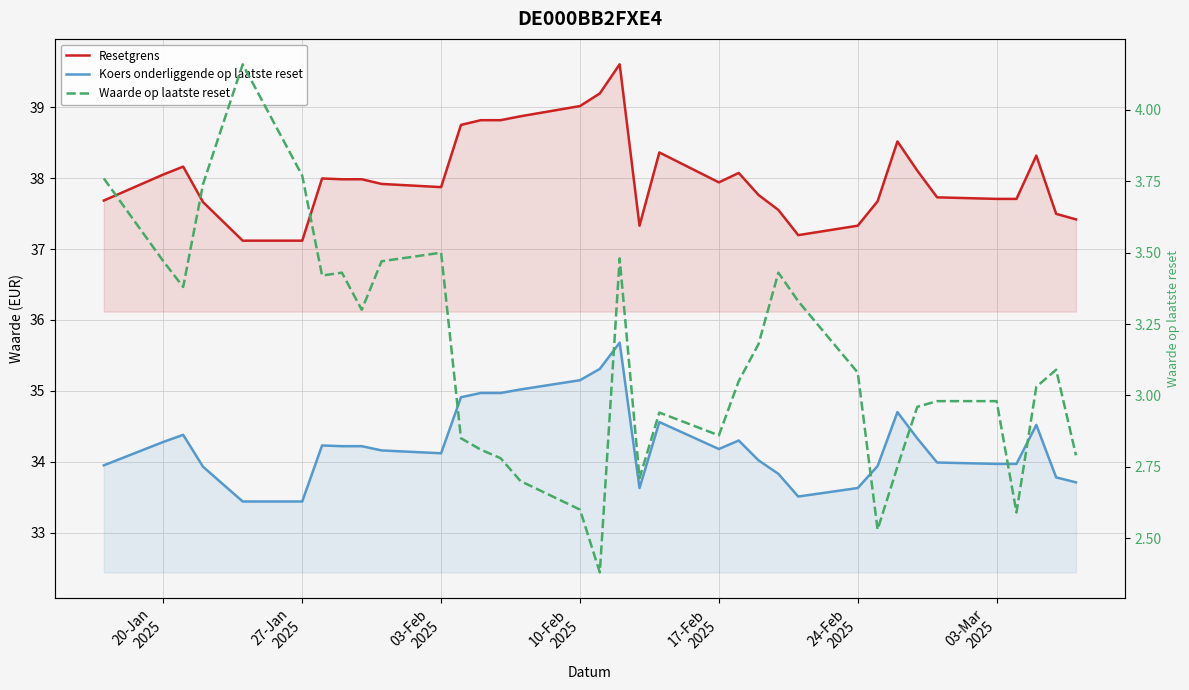

The Waarde op laatste reset series shows 1.0 at 03-Feb
2025. True or false?

False